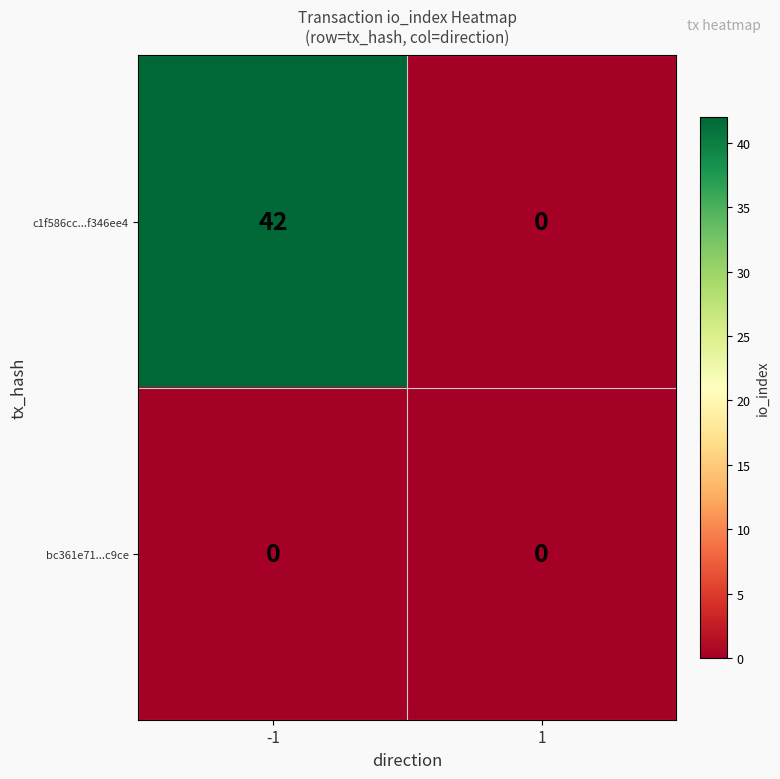

Rank the series by their average value, from lowest to highest.

bc361e71...c9ce, c1f586cc...f346ee4